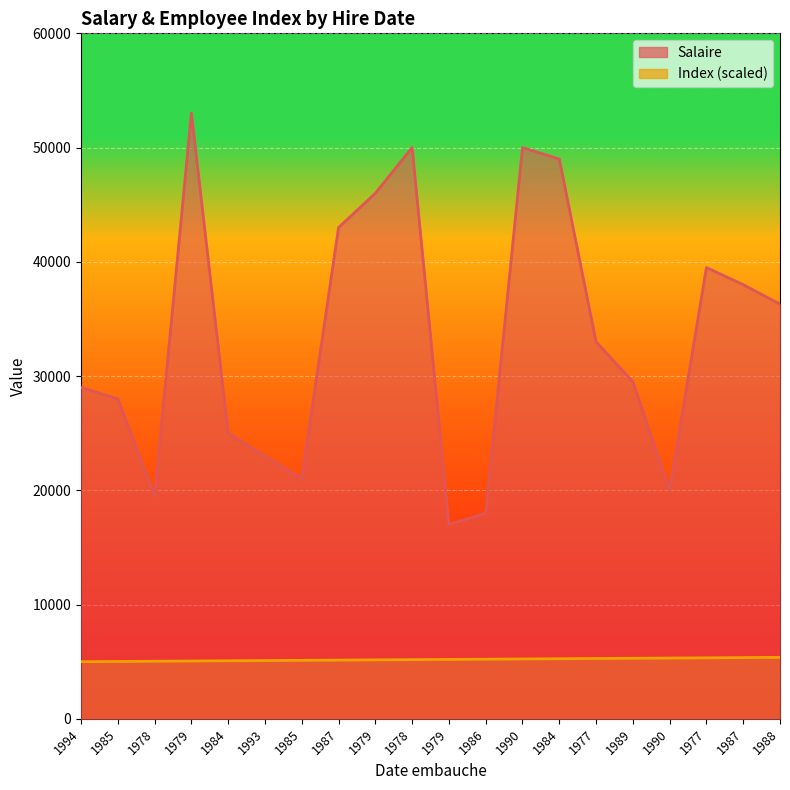

Which has a higher value, 1978 or 1987?

1987